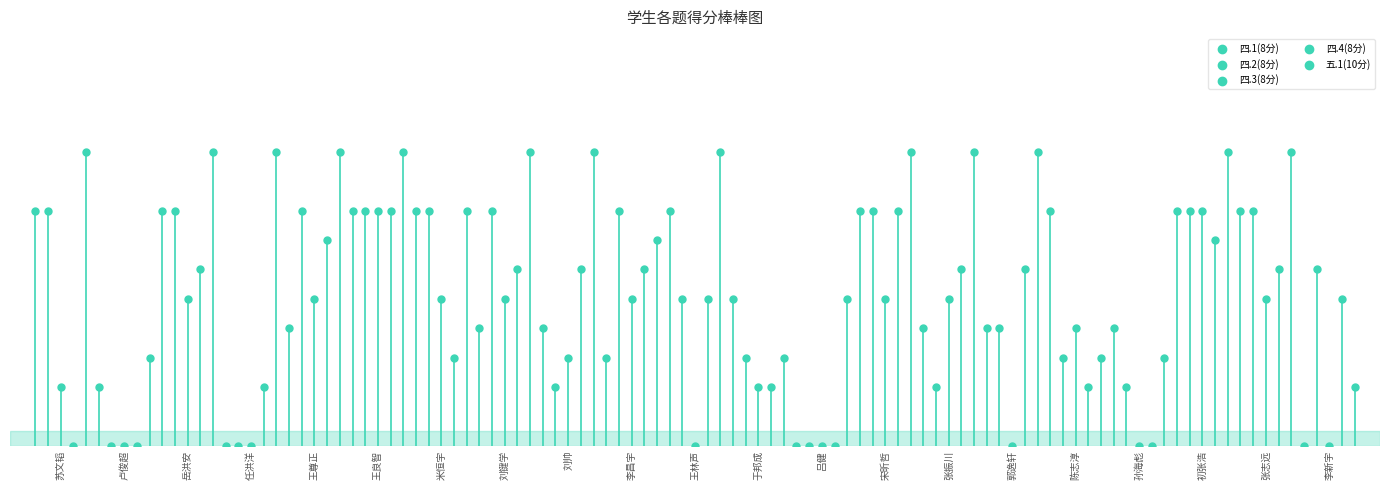

Which series has the widest spread of Y values?

四.1(8分)